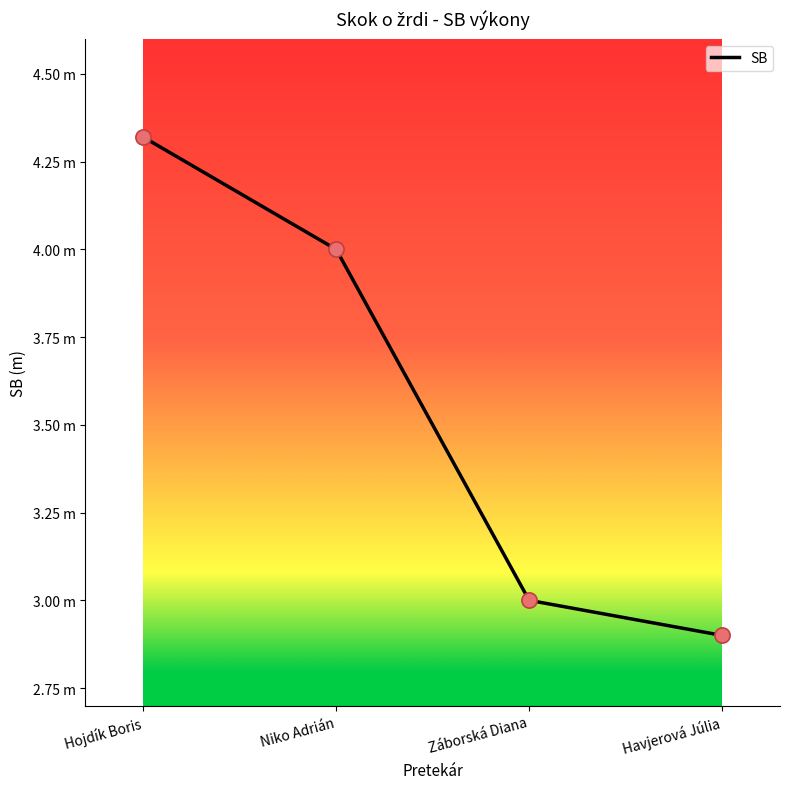

Between Havjerová Júlia and Hojdík Boris, which is larger?

Hojdík Boris